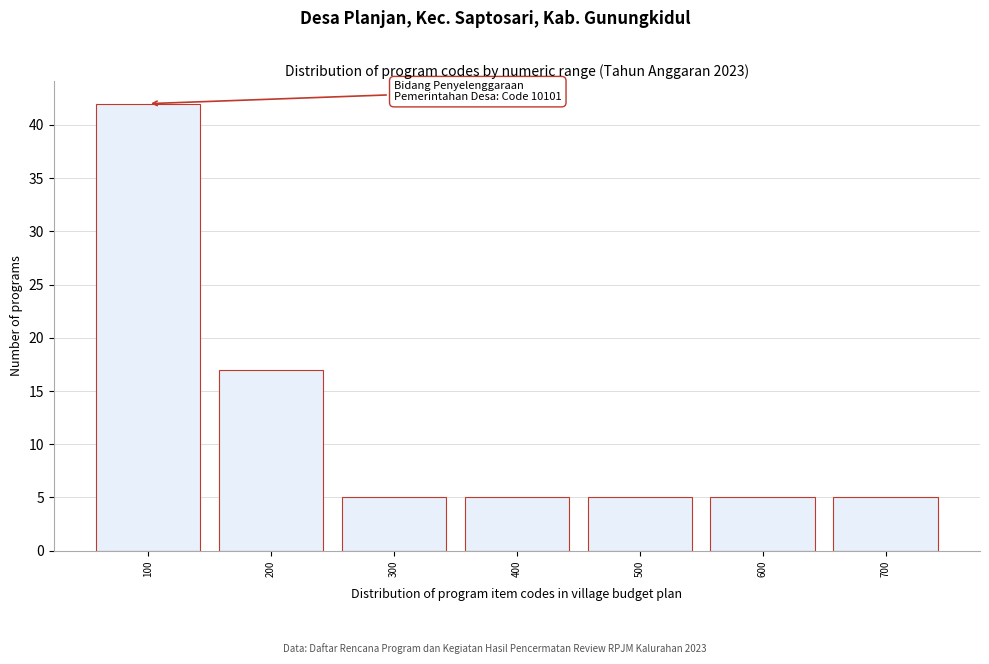

Reading left to right, list all the values displayed in this chart.

42	17	5	5	5	5	5